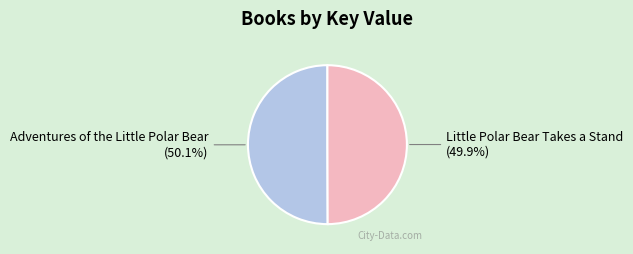

What percentage do Little Polar Bear Takes a Stand and Adventures of the Little Polar Bear together represent?

100.0%